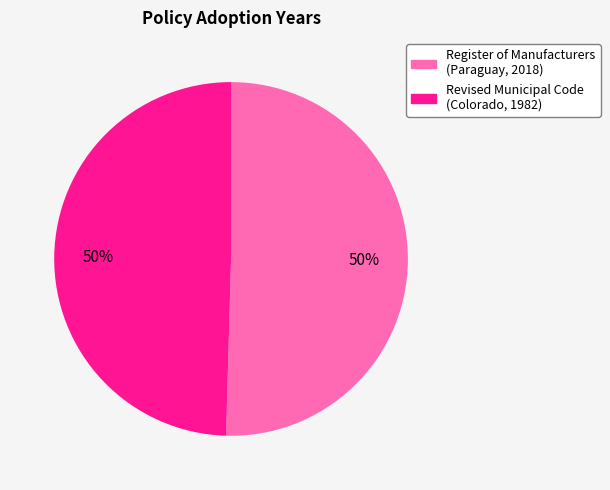

To the nearest percent, what is the average slice percentage?

50%